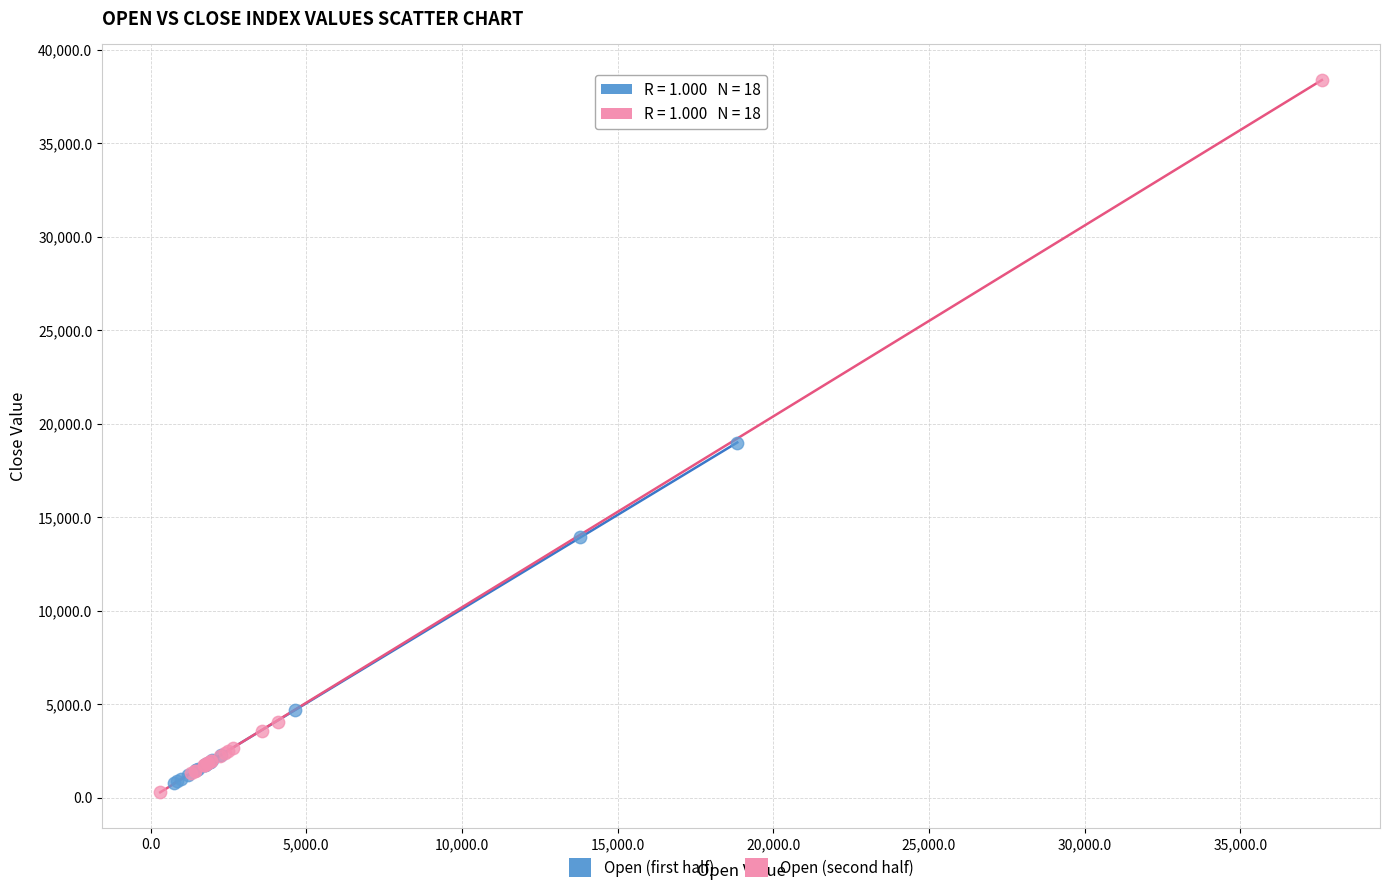

Which series has the largest Y range (max minus min)?

Open (second half)